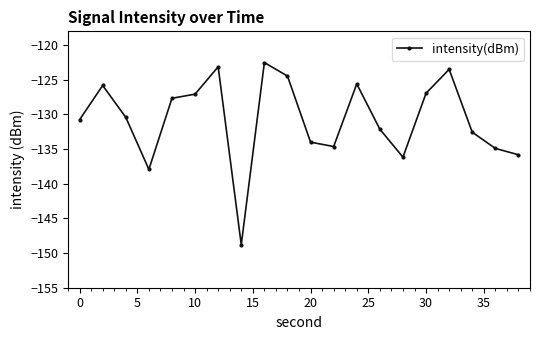

What is the value of the 1st point from the left?

-130.8